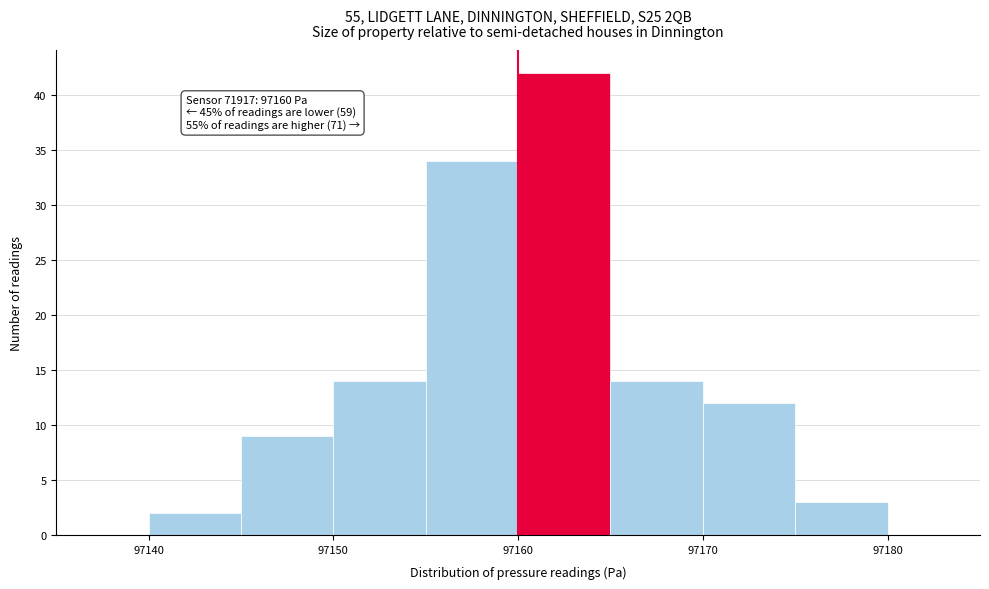

Over which range of the x-axis is the bar tallest?

97160 to 97165